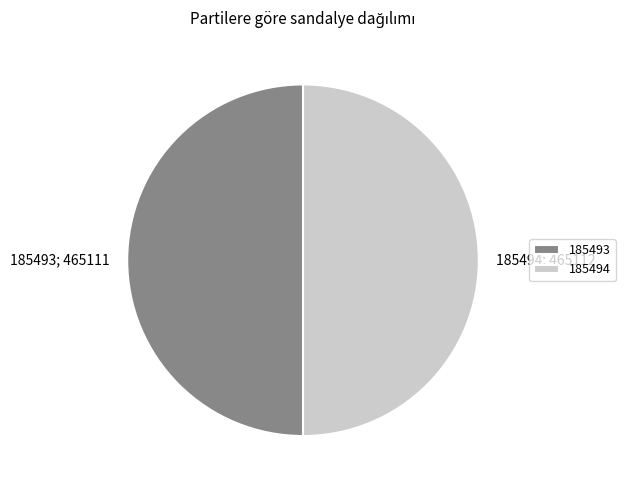

Is the sum of 185494 and 185493 greater than half?

Yes